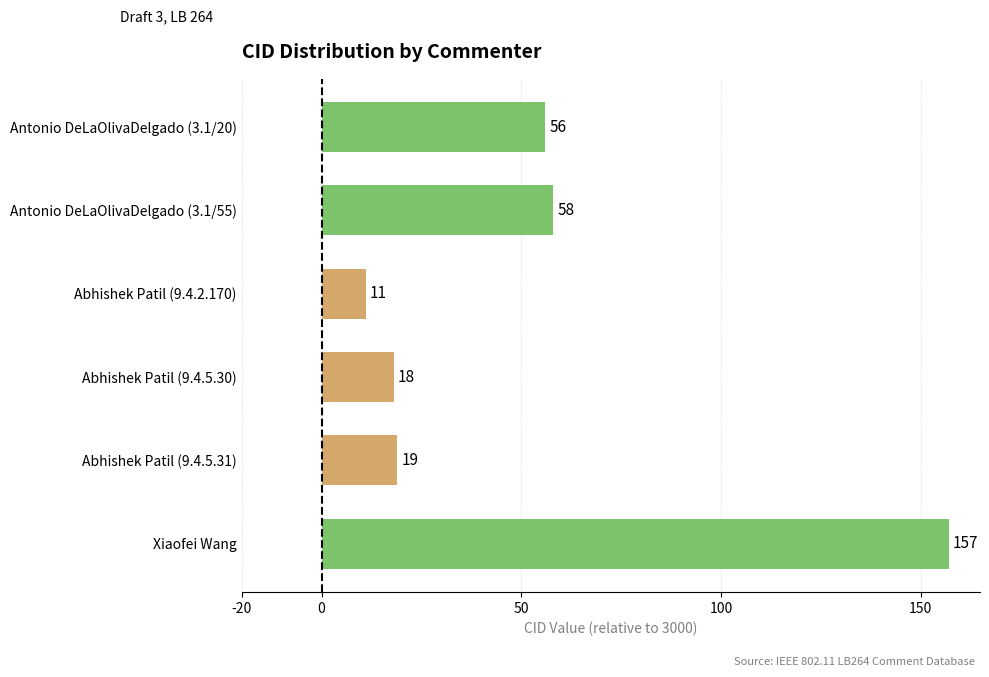

Which label corresponds to the largest value in the chart?

Xiaofei Wang